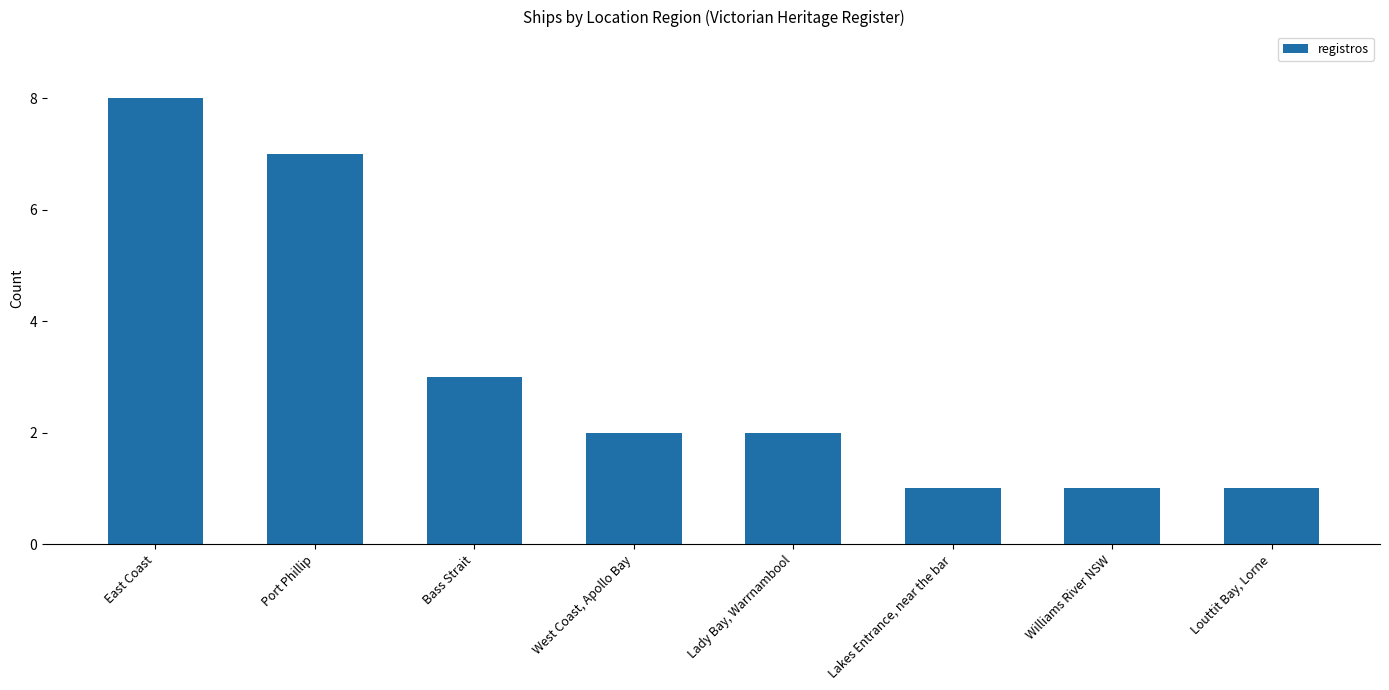

Between Bass Strait and West Coast, Apollo Bay, which is larger?

Bass Strait